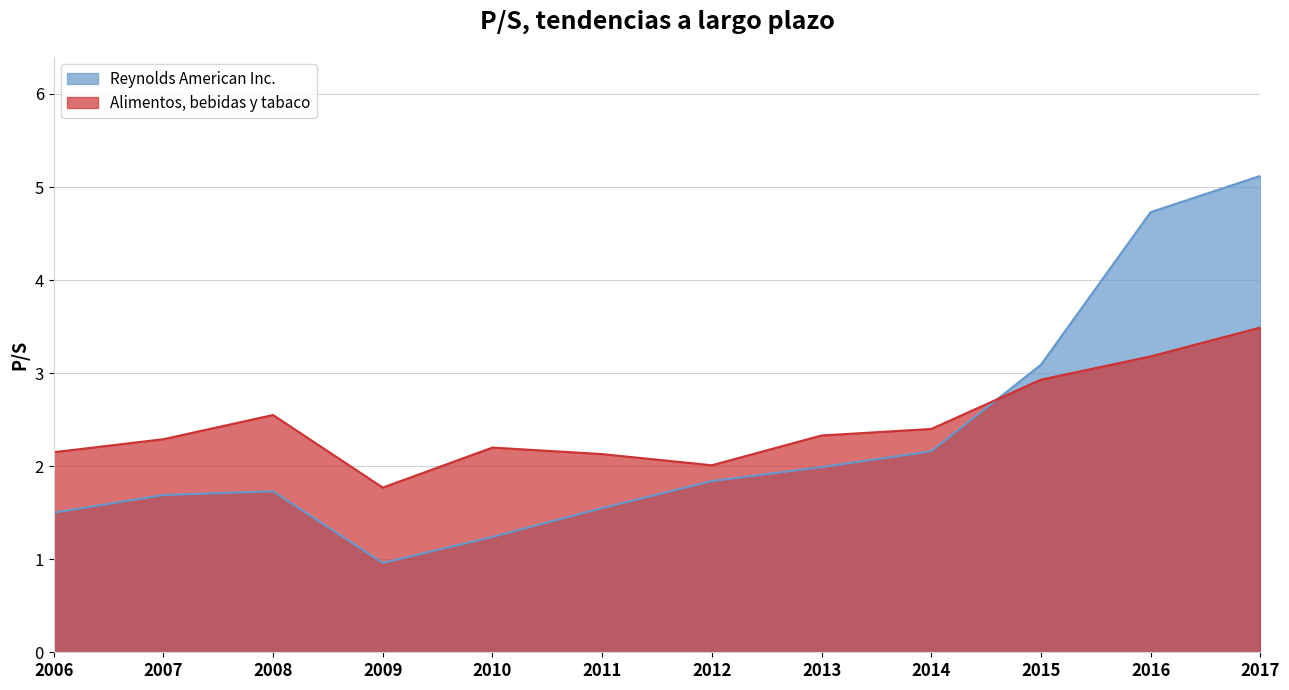

At which label does Alimentos, bebidas y tabaco reach its peak?

2017